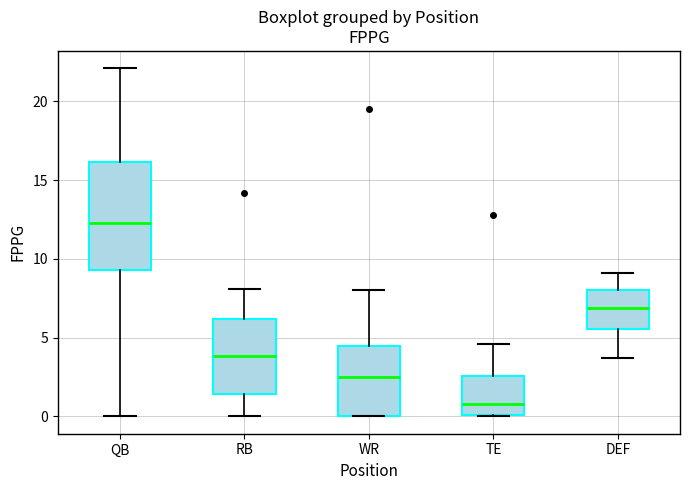

Where does the median line of the box for DEF sit on the y-axis? The values are not printed on the chart, so give them approximately, as read against the axis.

7.0